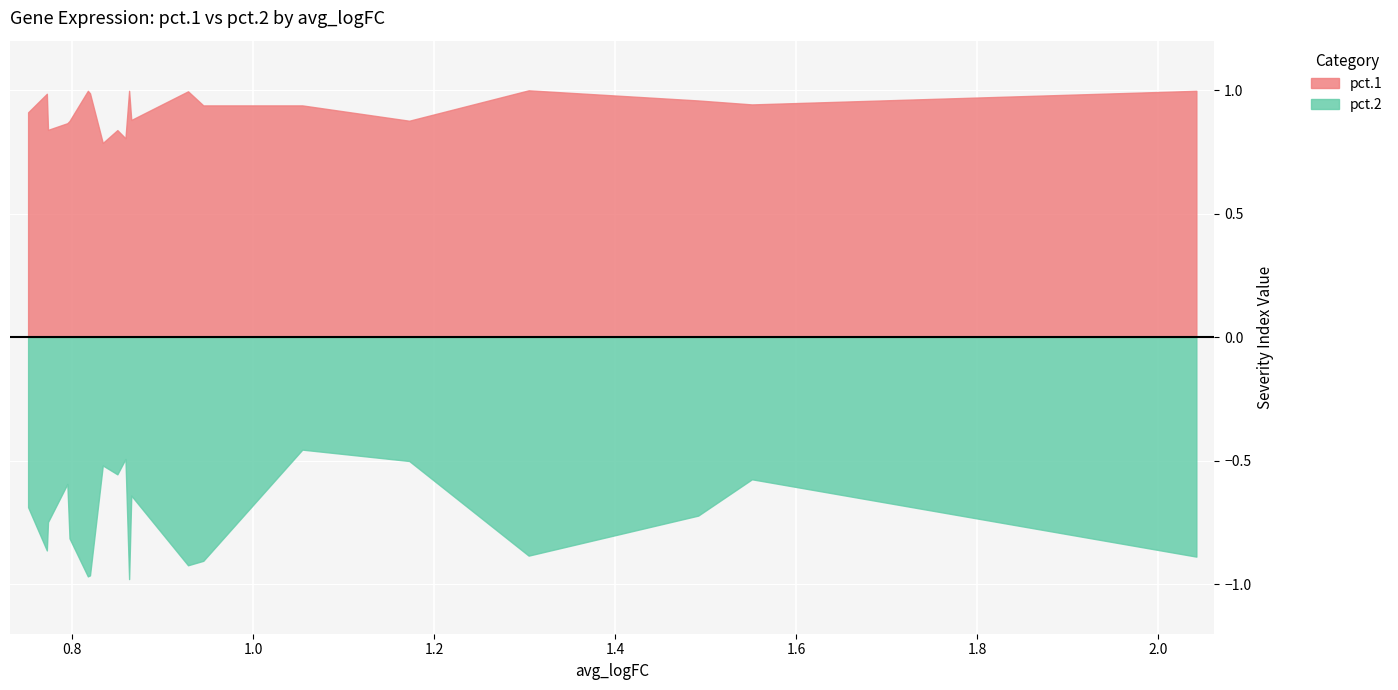

True or false: pct.2 and pct.1 intersect in this chart.

False